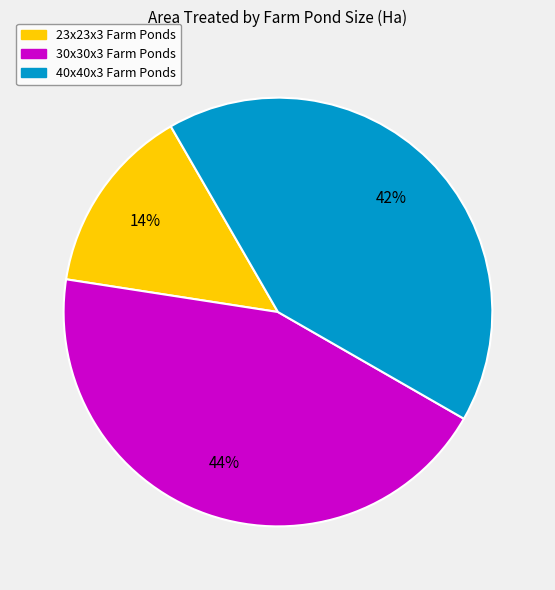

To the nearest percent, what is the difference between the largest and smallest slice percentages?

30%